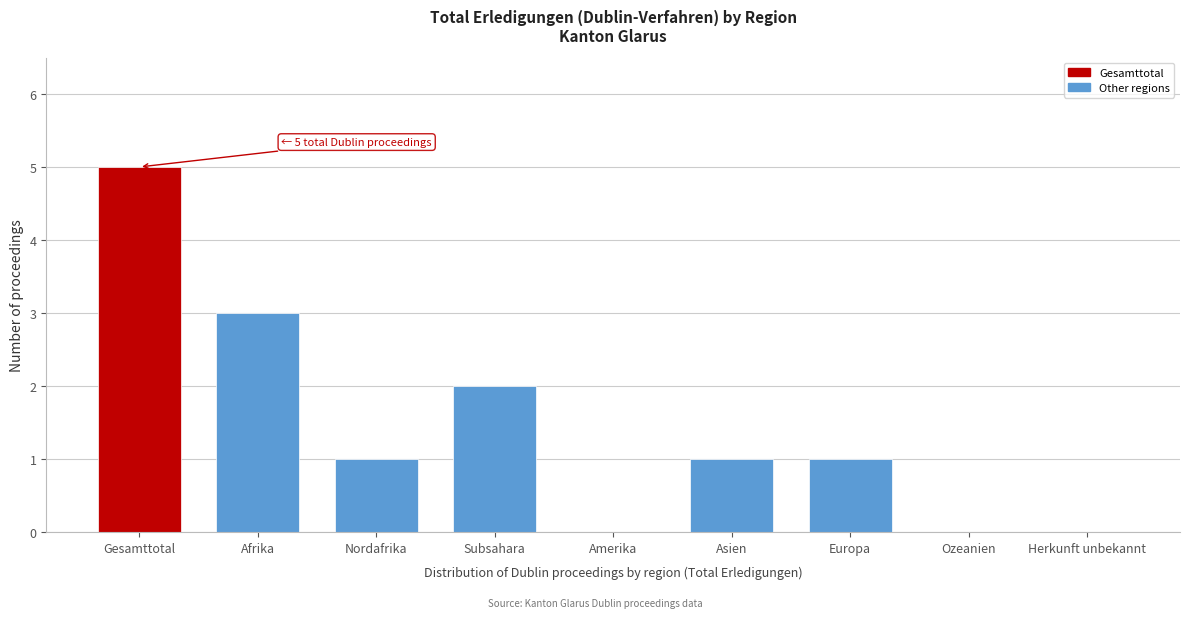

Reading left to right, transcribe all the data shown in this chart.

Gesamttotal=5	Afrika=3	Nordafrika=1	Subsahara=2	Amerika=0	Asien=1	Europa=1	Ozeanien=0	Herkunft unbekannt=0